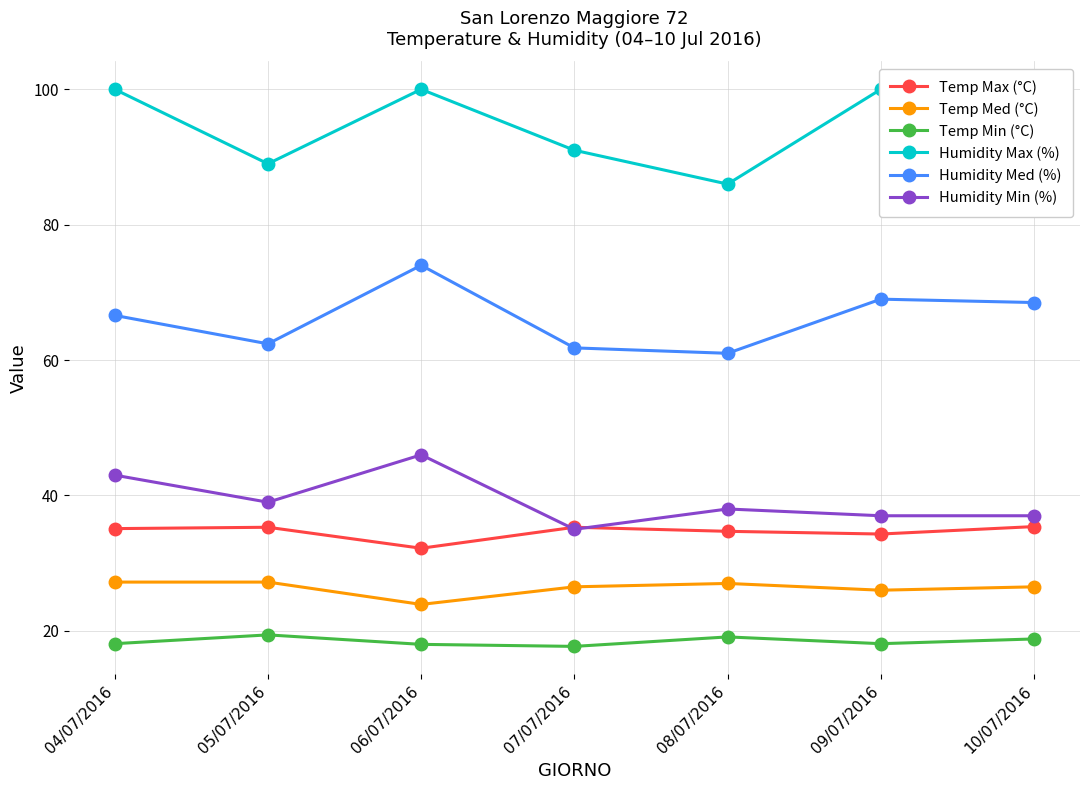

Reading right to left, transcribe all the data shown in this chart.

Temp Max (°C): 35.4	34.3	34.7	35.3	32.2	35.3	35.1
Temp Med (°C): 26.5	26.0	27.0	26.5	23.9	27.2	27.2
Temp Min (°C): 18.8	18.1	19.1	17.7	18.0	19.4	18.1
Humidity Max (%): 97.0	100.0	86.0	91.0	100.0	89.0	100.0
Humidity Med (%): 68.5	69.0	61.0	61.8	74.0	62.4	66.6
Humidity Min (%): 37.0	37.0	38.0	35.0	46.0	39.0	43.0